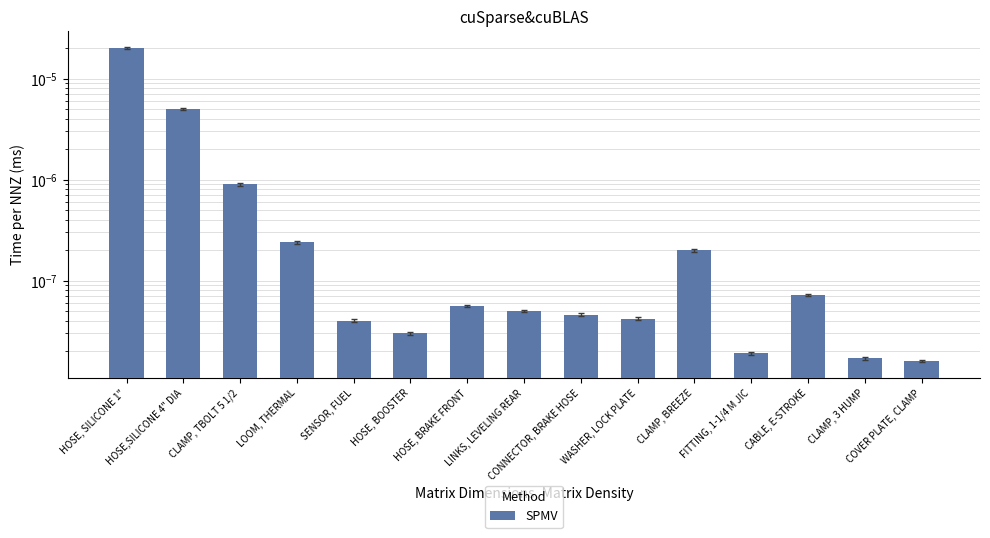

The chart shows a value of 0.0 at CLAMP, 3 HUMP. True or false?

False